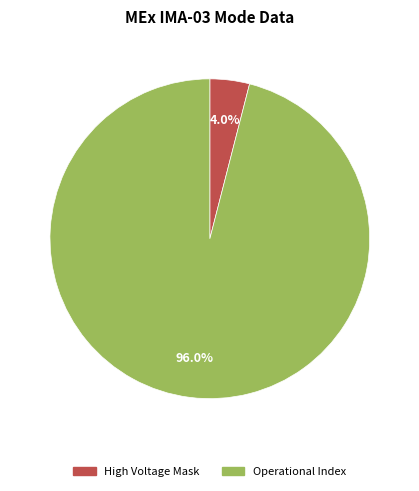

What is the largest slice in the pie chart?

Operational Index